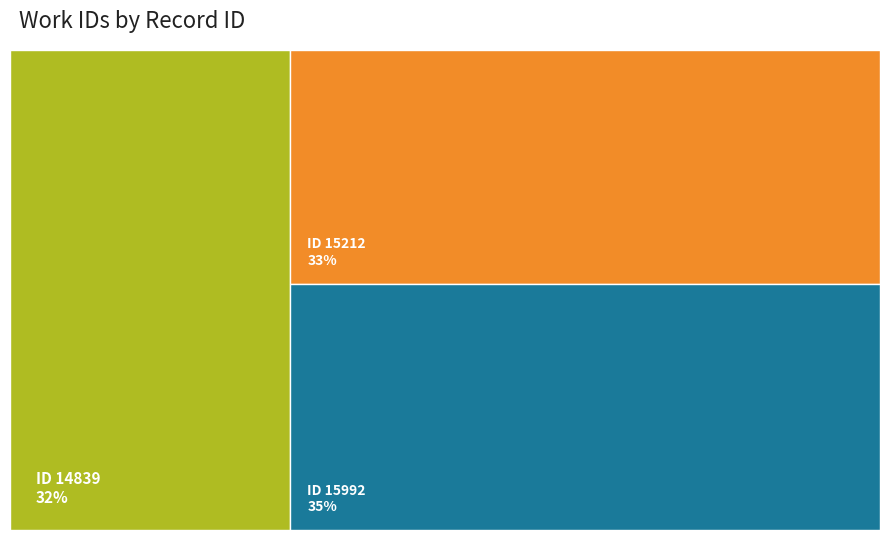

Reading left to right, what are all the values shown in this chart?

5549	5686	6007